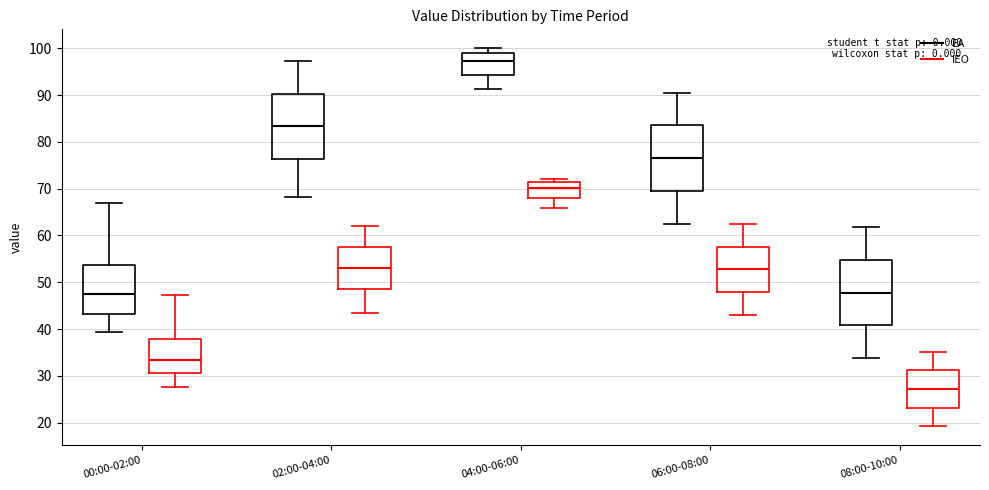

Which box's median line is the highest?

04:00-06:00 (EA)